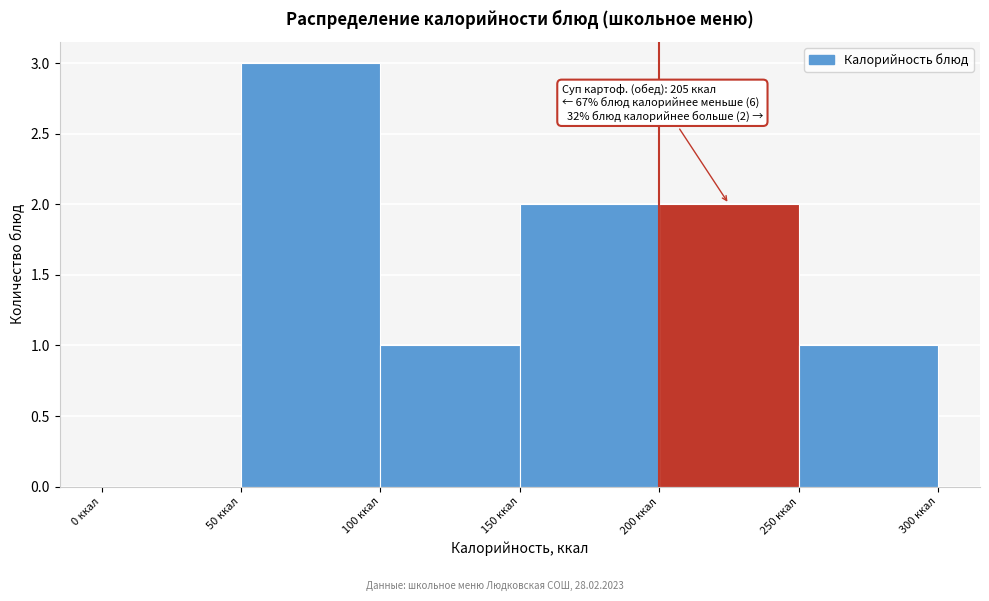

Over which range of the x-axis is the bar tallest?

50 to 100